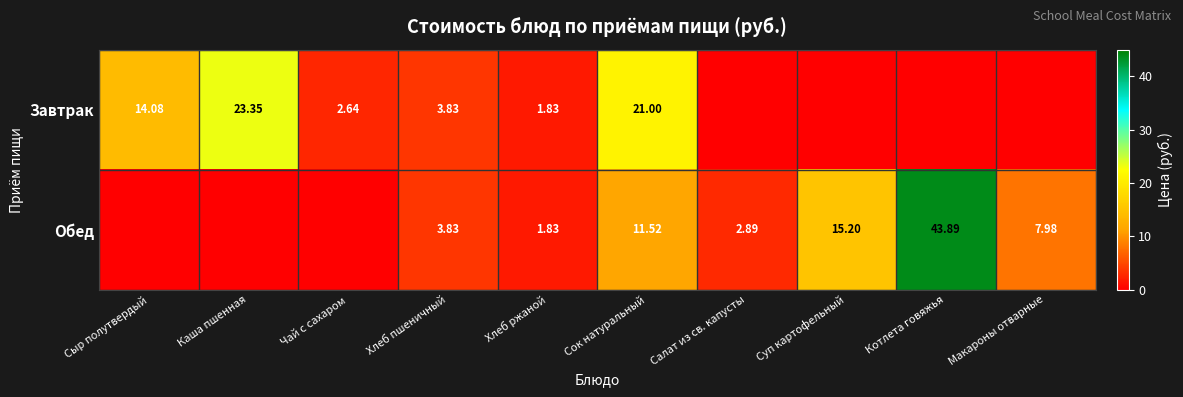

Which has a higher value, Салат из св. капусты or Суп картофельный?

Салат из св. капусты